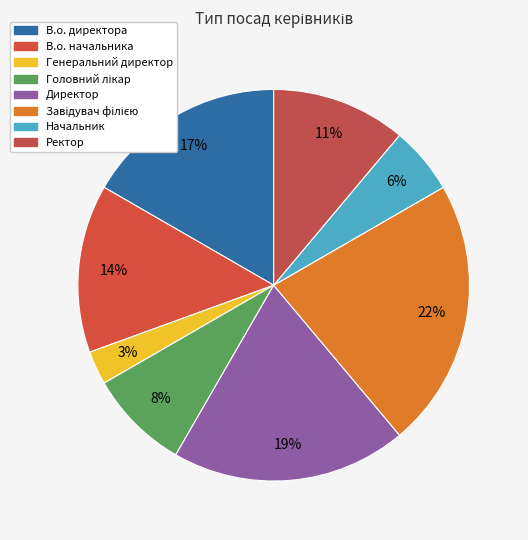

The Генеральний директор slice represents 1% of the pie. True or false?

False